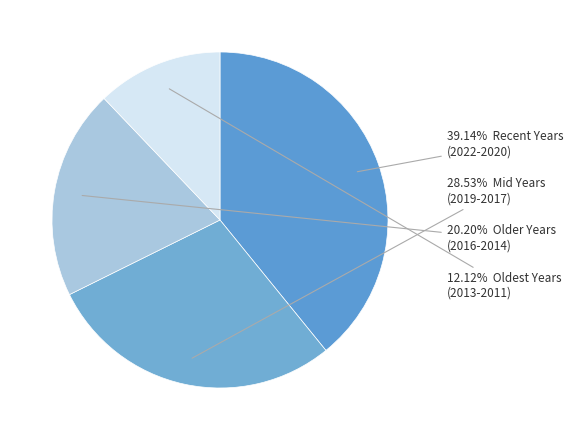

How many slices are in this pie chart?

4